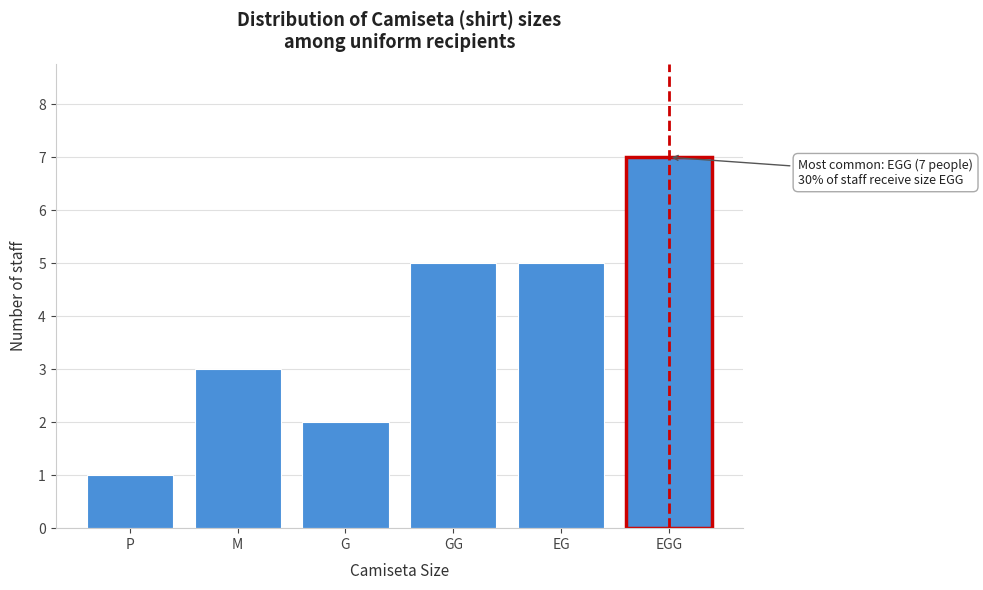

Reading left to right, extract all data points from this chart.

1	3	2	5	5	7